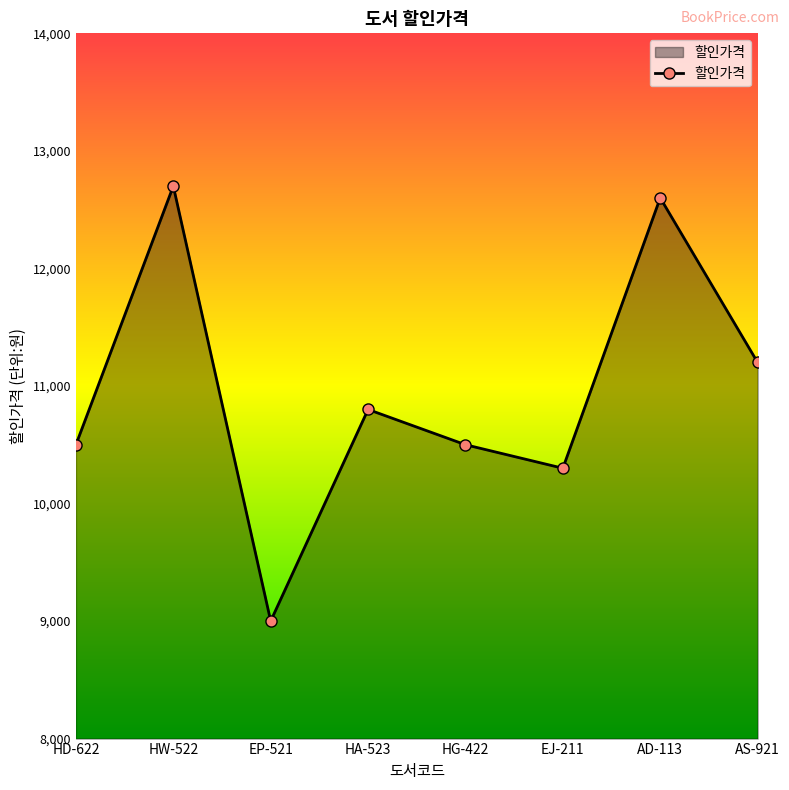

What is the difference between the maximum and second lowest values?

2400